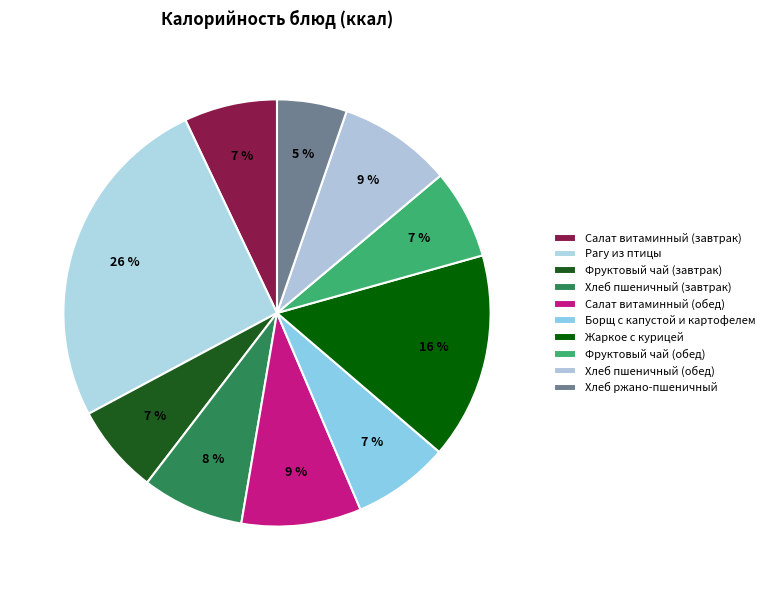

How many slices are in this pie chart?

10